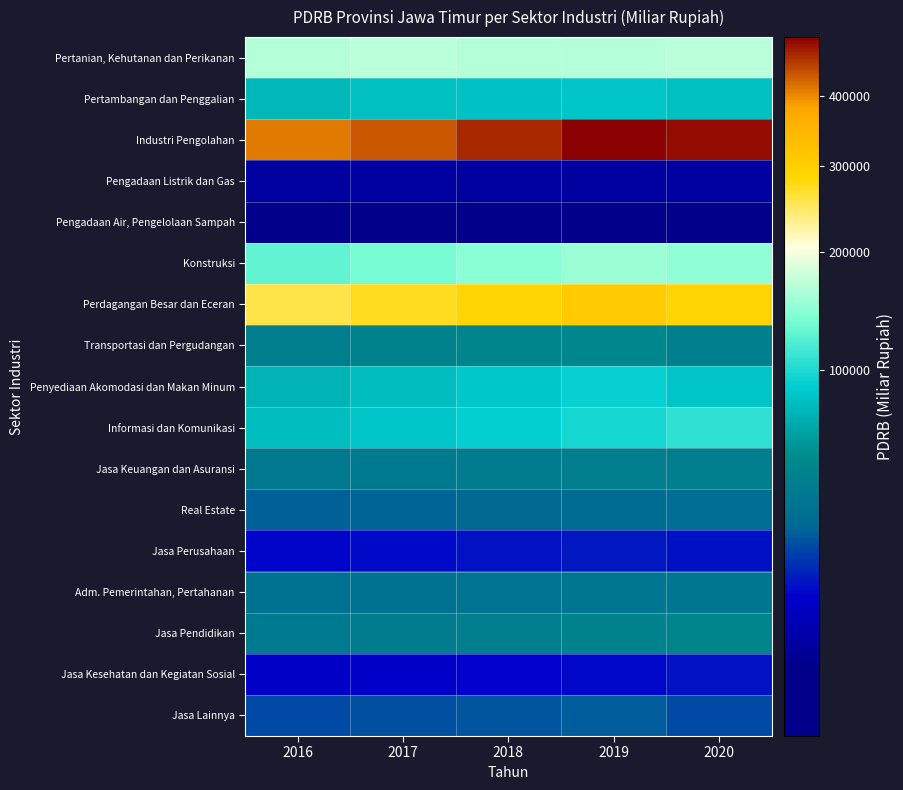

Reading left to right, transcribe all the data shown in this chart.

Pertanian, Kehutanan dan Perikanan: 2016=164763	2017=167361	2018=163800	2019=165738	2020=167304
Pertambangan dan Penggalian: 2016=75025	2017=80636	2018=82574	2019=83788	2020=80287
Industri Pengolahan: 2016=410741	2017=434114	2018=466908	2019=498875	2020=488594
Pengadaan Listrik dan Gas: 2016=4484	2017=4600	2018=4499	2019=4561	2020=4452
Pengadaan Air, Pengelolaan Sampah: 2016=1367	2017=1455	2018=1515	2019=1587	2020=1667
Konstruksi: 2016=127335	2017=136136	2018=145140	2019=153690	2020=148652
Perdagangan Besar dan Eceran: 2016=257127	2017=273213	2018=290136	2019=307441	2020=289800
Transportasi dan Pergudangan: 2016=41115	2017=43835	2018=46712	2019=48471	2020=43060
Penyediaan Akomodasi dan Makan Minum: 2016=73398	2017=79202	2018=85238	2019=91669	2020=83539
Informasi dan Komunikasi: 2016=79217	2017=84699	2018=90416	2019=97071	2020=106613
Jasa Keuangan dan Asuransi: 2016=37159	2017=38065	2018=39860	2019=41375	2020=41449
Real Estate: 2016=24299	2017=25248	2018=26823	2019=28442	2020=29566
Jasa Perusahaan: 2016=10885	2017=11487	2018=12309	2019=13128	2020=12180
Adm. Pemerintahan, Pertahanan: 2016=31668	2017=32370	2018=33730	2019=34984	2020=34849
Jasa Pendidikan: 2016=37439	2017=38932	2018=41036	2019=44019	2020=45760
Jasa Kesehatan dan Kegiatan Sosial: 2016=9245	2017=9744	2018=10486	2019=11278	2020=12259
Jasa Lainnya: 2016=20298	2017=21204	2018=22260	2019=23652	2020=20389